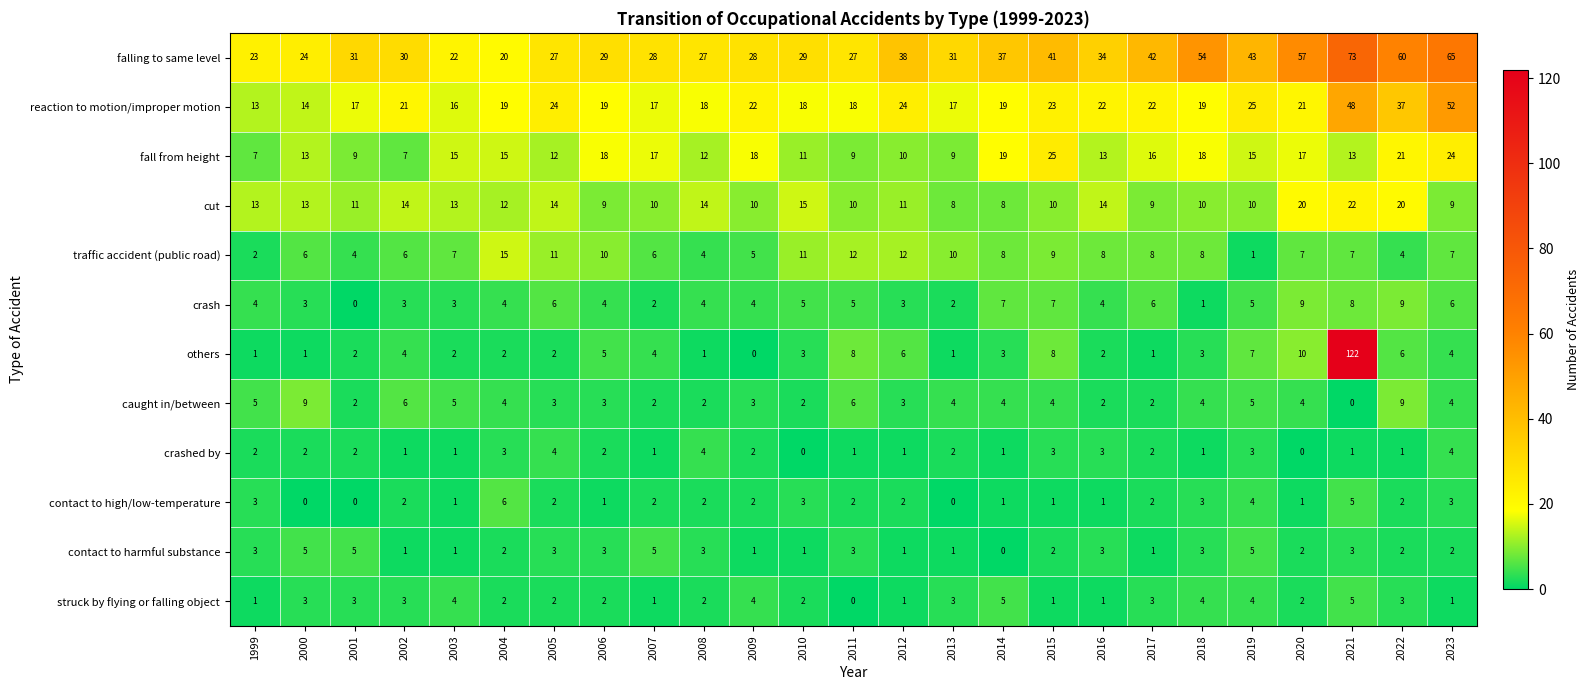

The value of caught in/between at 2023 is 4. True or false?

True